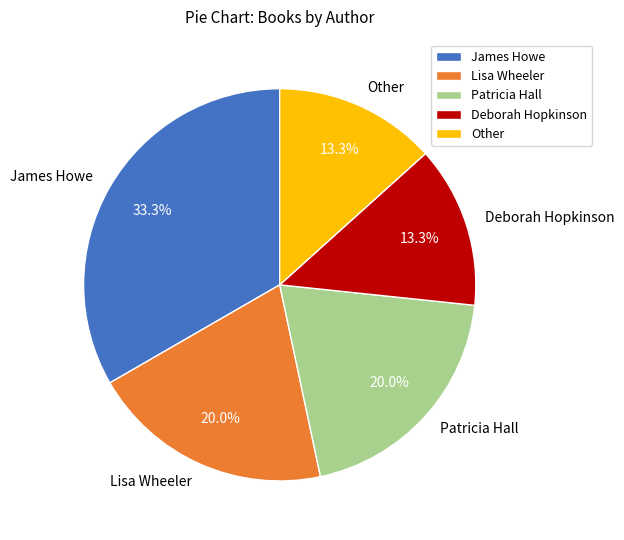

Approximately how many times larger is the value at James Howe compared to Deborah Hopkinson?

2.5